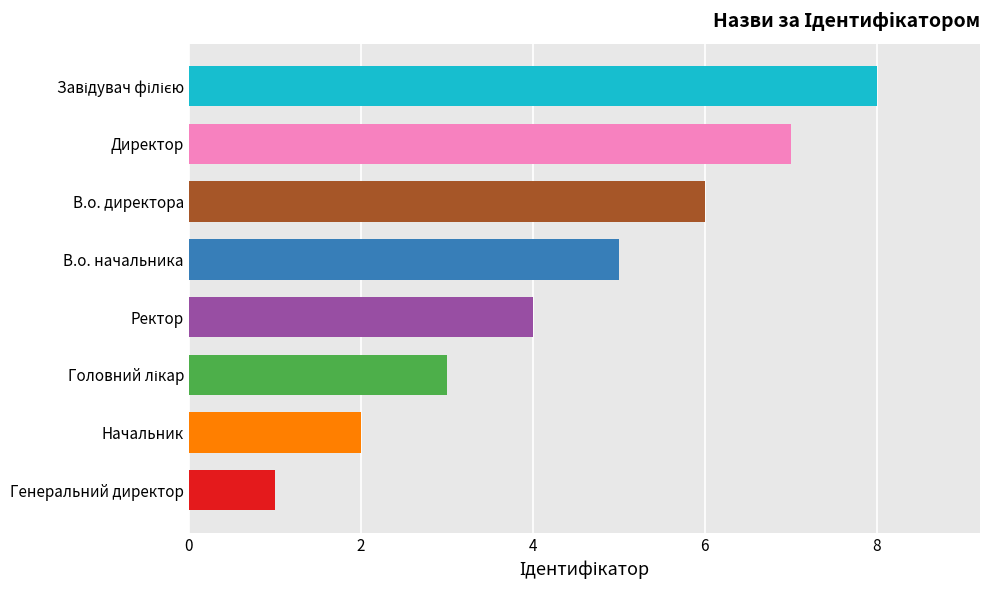

Between Начальник and В.о. директора, which is larger?

В.о. директора